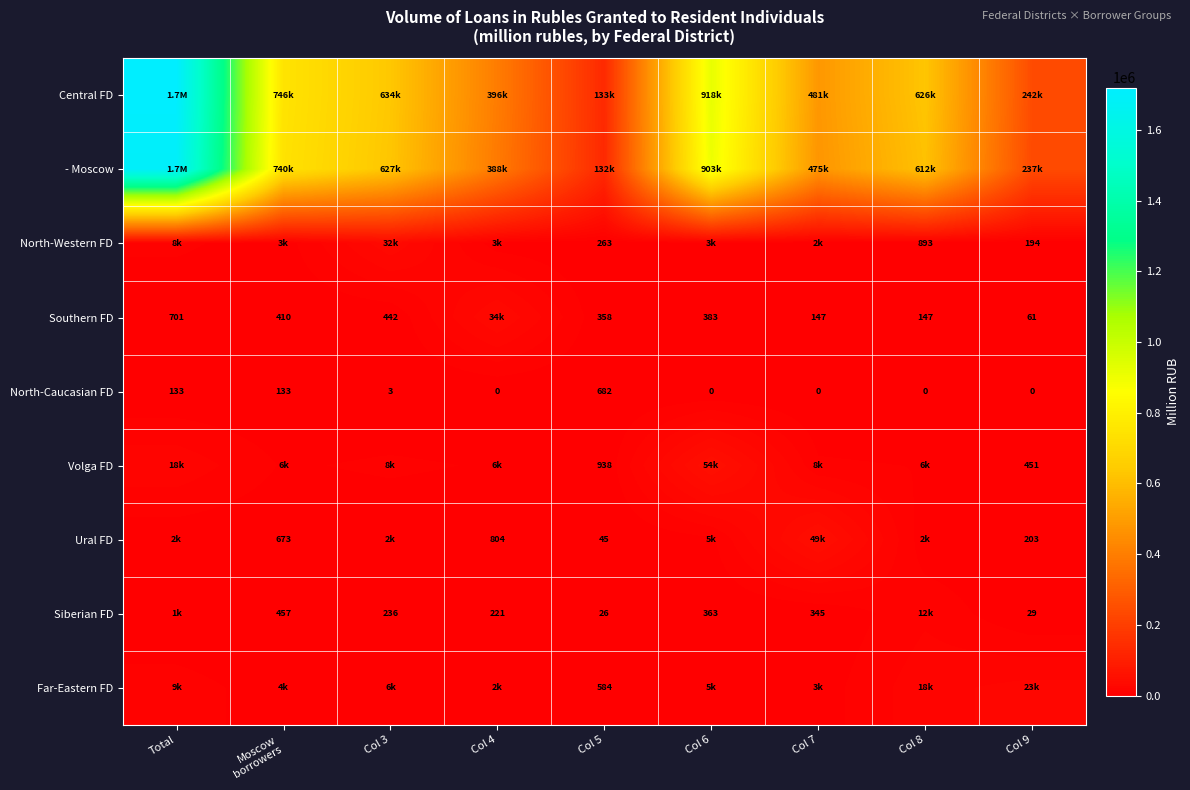

Is the value of North-Western FD at Col 8 greater than the value of North-Caucasian FD at Col 8?

Yes